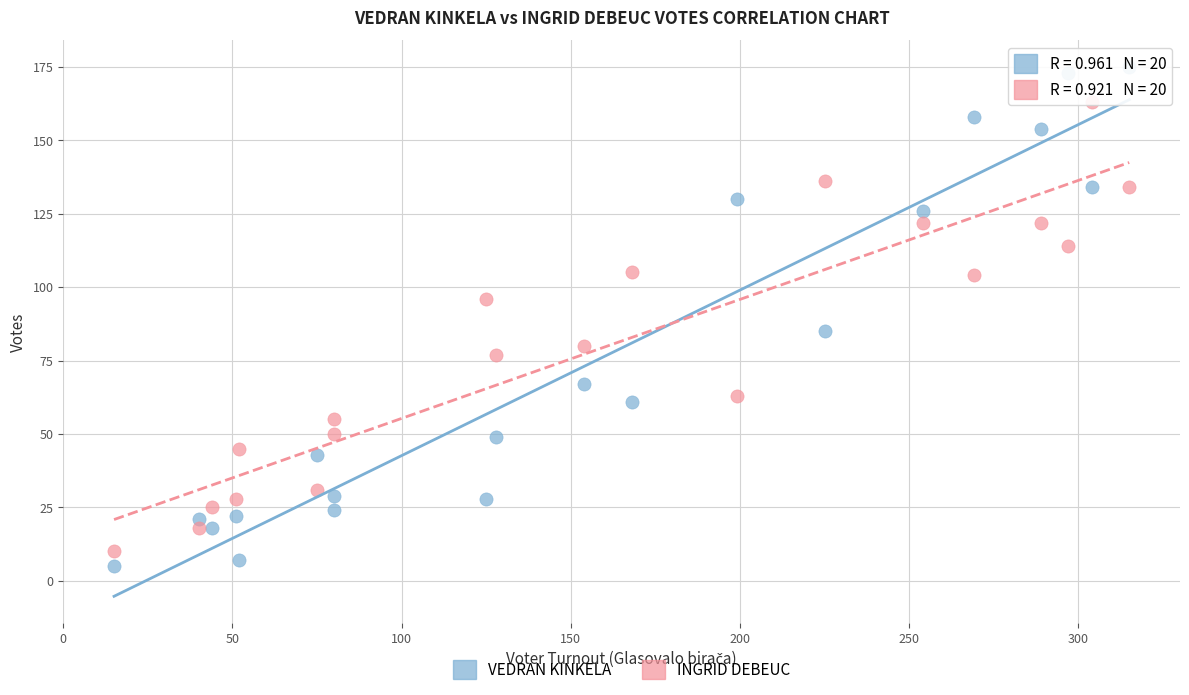

Which series has the widest spread of Y values?

VEDRAN KINKELA